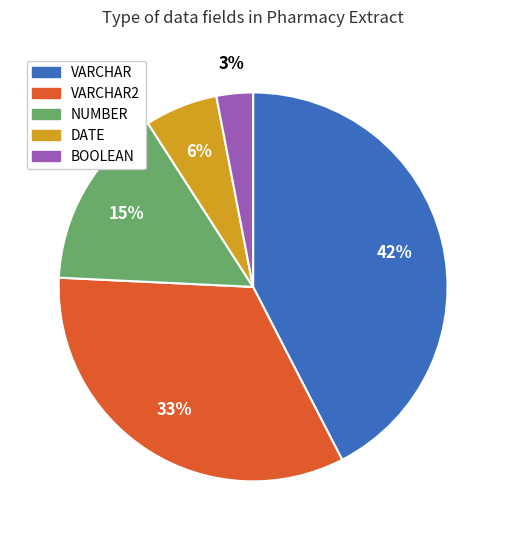

Is there a majority slice in this chart?

No